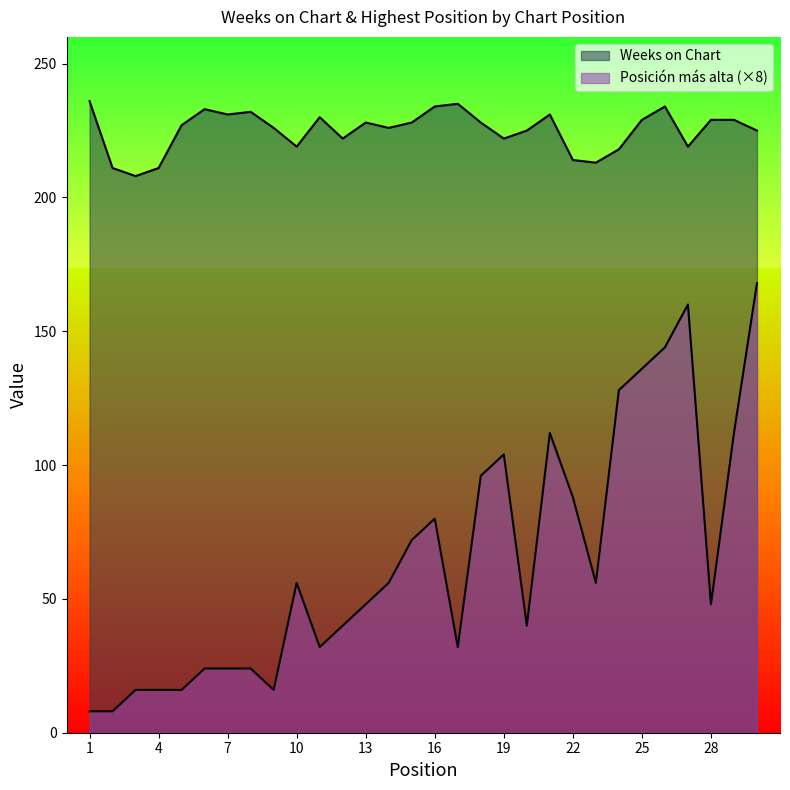

List the series in order of their peak value, lowest first.

Posición más alta, Weeks on Chart